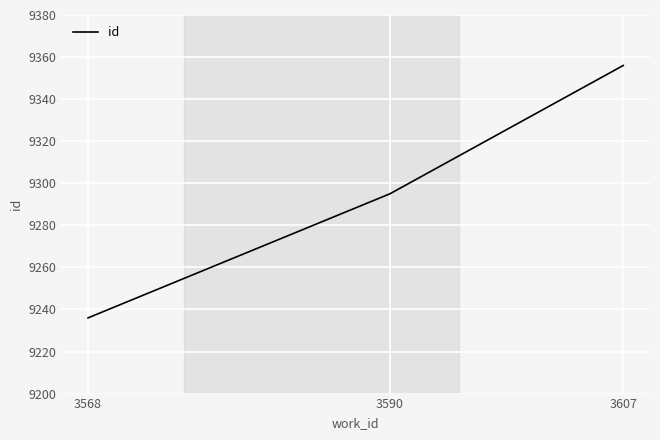

How many distinct data groups are displayed?

1